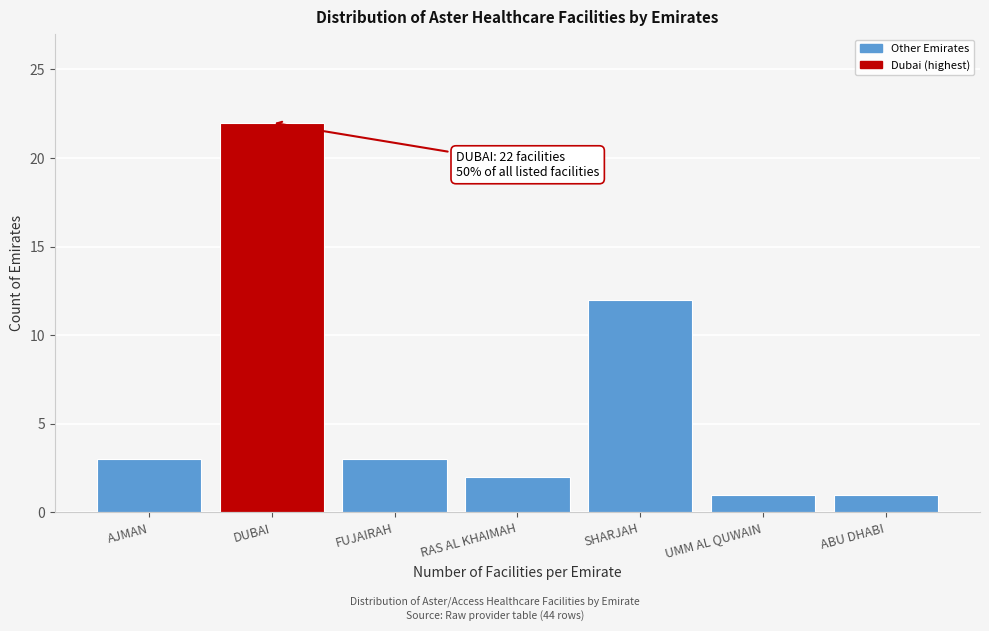

Reading left to right, list all the values displayed in this chart.

AJMAN=3	DUBAI=22	FUJAIRAH=3	RAS AL KHAIMAH=2	SHARJAH=12	UMM AL QUWAIN=1	ABU DHABI=1